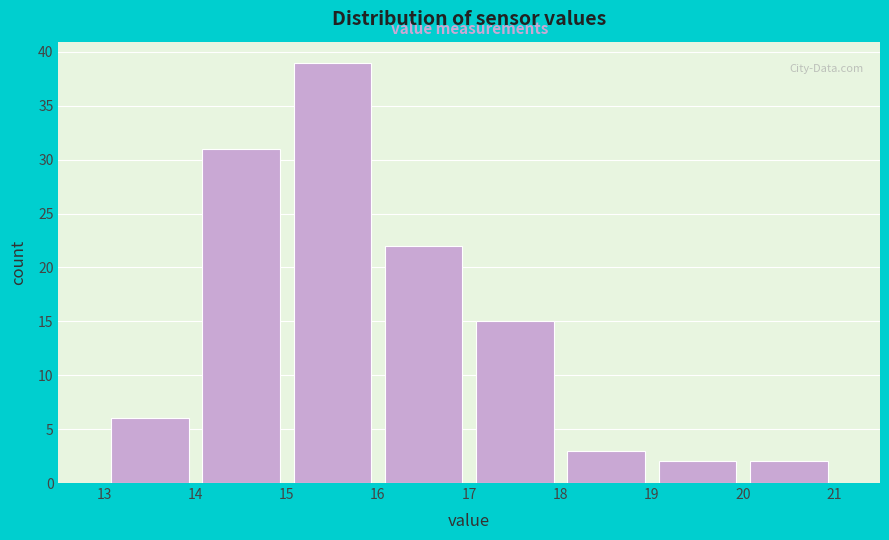

Reading left to right, transcribe this chart: for each bar, give the range it covers on the x-axis and its height. The values are not printed on the chart, so give them approximately, as read against the axis.

13 to 14: 6
14 to 15: 31
15 to 16: 39
16 to 17: 22
17 to 18: 15
18 to 19: 3
19 to 20: 2
20 to 21: 2